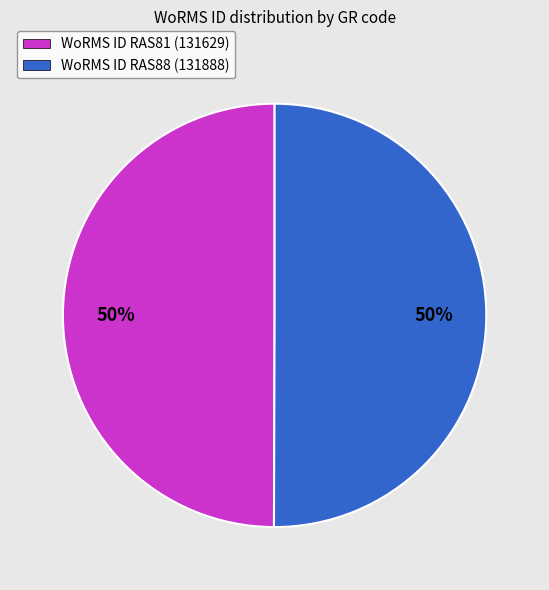

Do WoRMS ID RAS88 (131888) and WoRMS ID RAS81 (131629) together represent more than half of the pie?

Yes